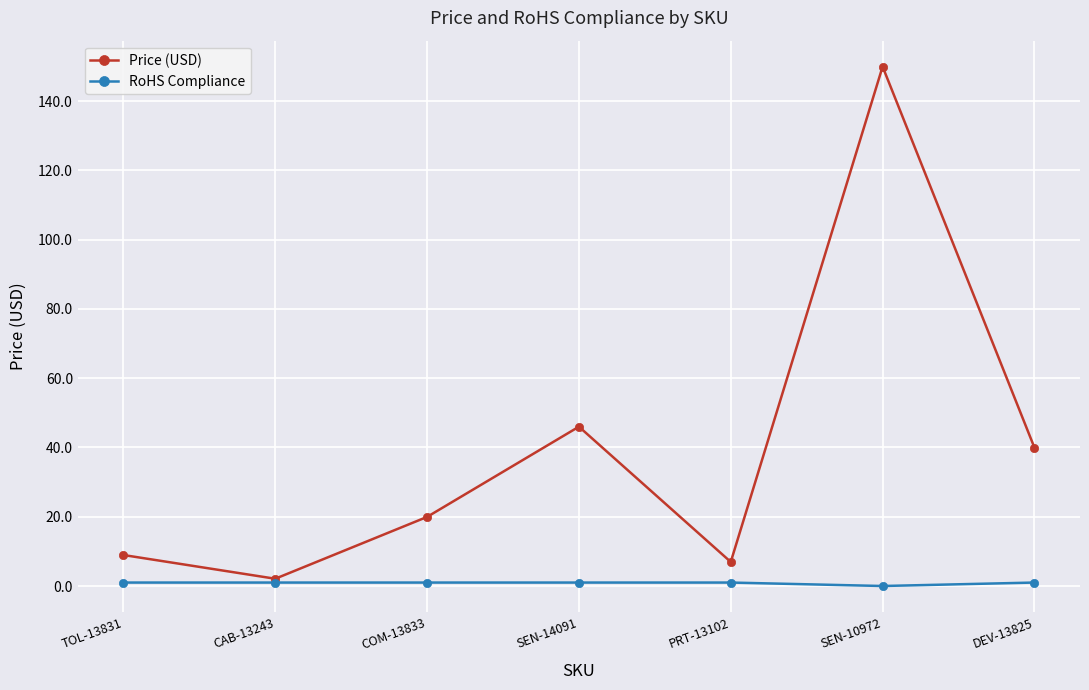

How many lines are shown in the chart?

2